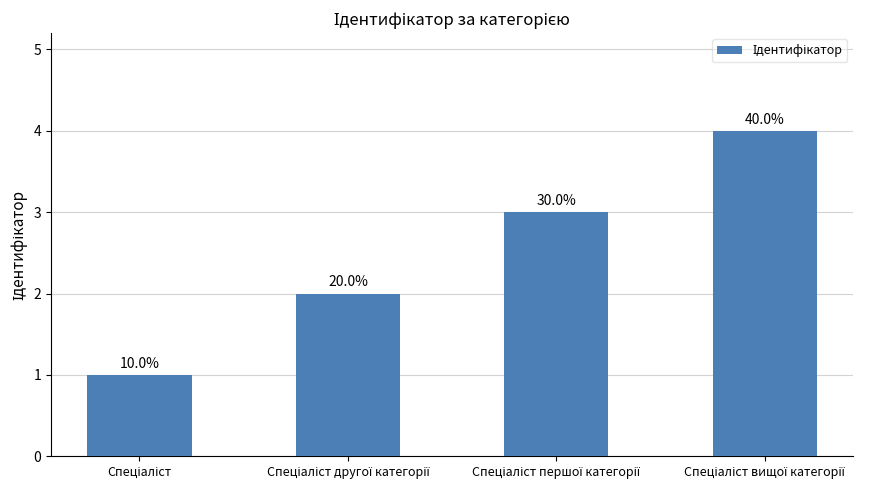

How many bars are there in total?

4